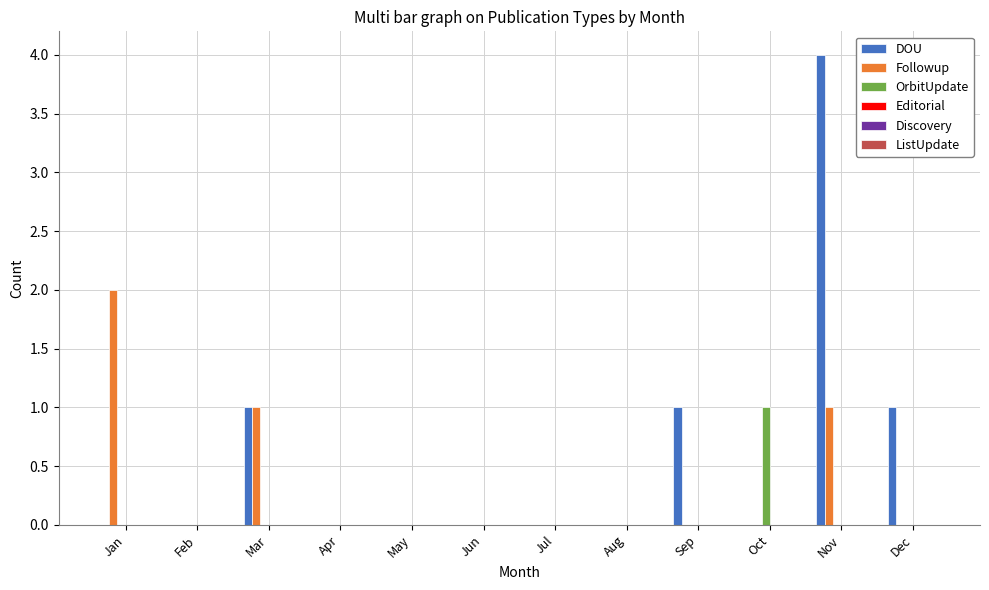

How many groups of bars are there?

12